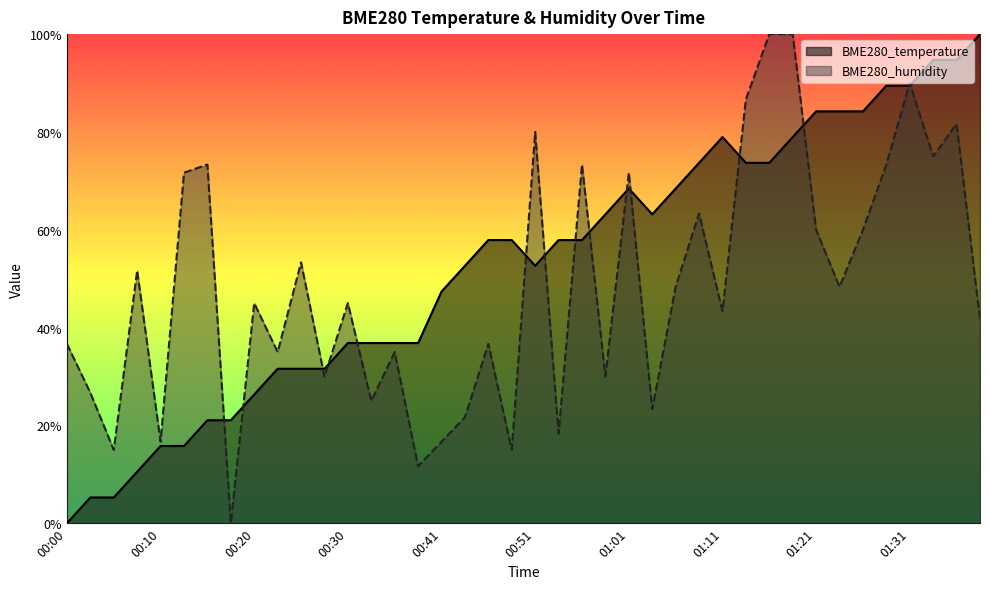

List the series in order of their overall mean, lowest first.

BME280_humidity, BME280_temperature